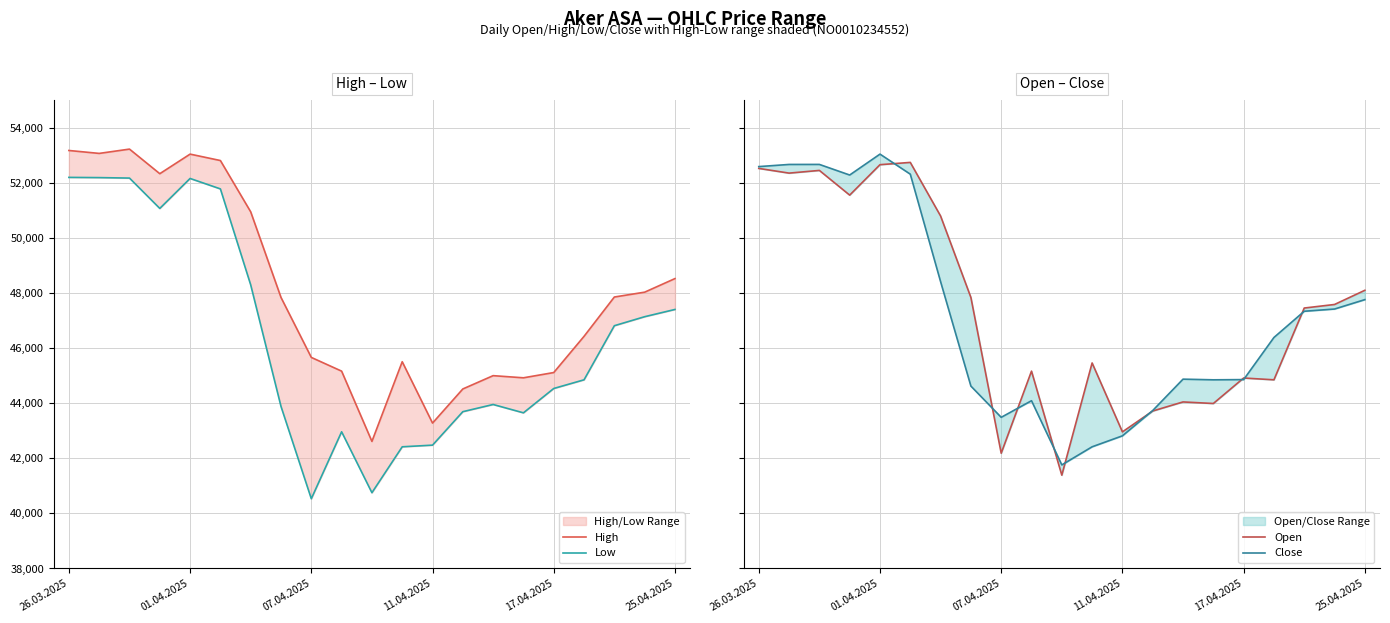

Which series has the largest range (max minus min)?

Low